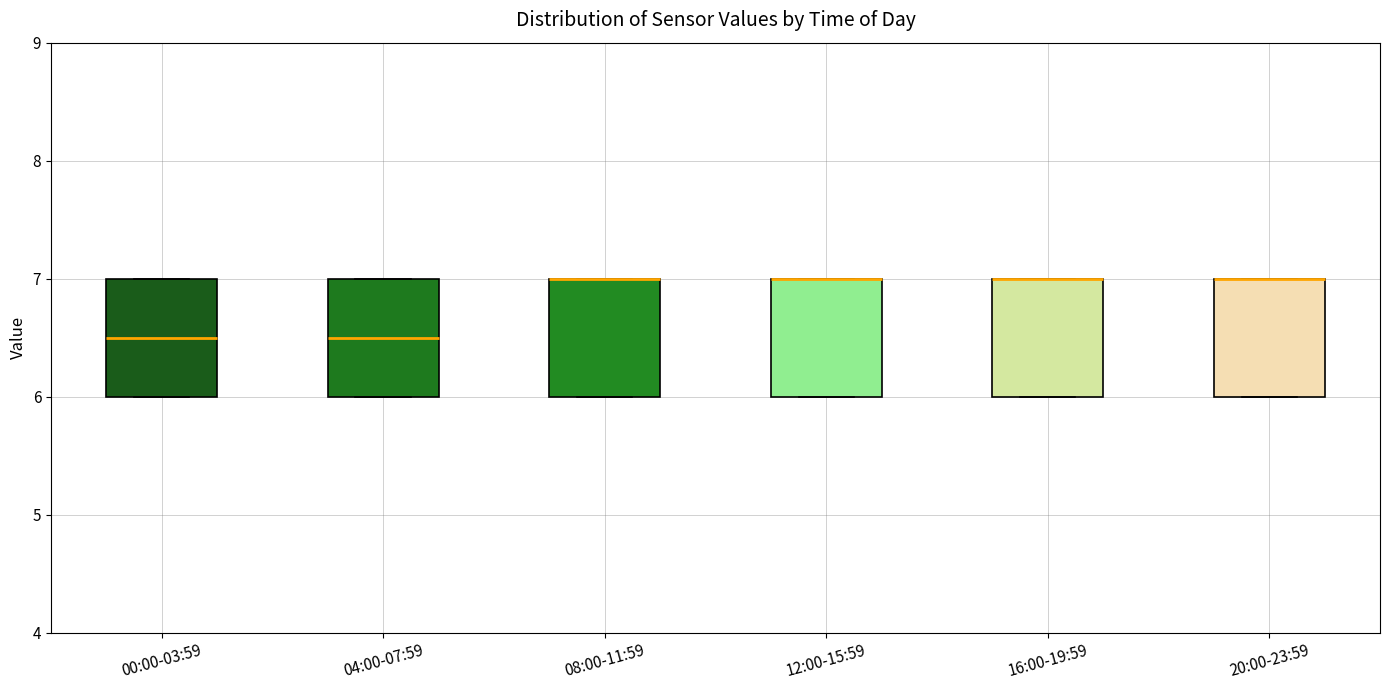

Reading left to right, transcribe this box plot: for each box, give where its median line is, the range the box spans, and where its two whiskers end, as read against the y-axis. The values are not printed on the chart, so give them approximately, as read against the axis.

00:00-03:59: median 6.5, box 6.0 to 7.0, whiskers 6.0 to 7.0
04:00-07:59: median 6.5, box 6.0 to 7.0, whiskers 6.0 to 7.0
08:00-11:59: median 7.0 (drawn on the box's upper edge), box 6.0 to 7.0, whiskers 6.0 to 7.0
12:00-15:59: median 7.0 (drawn on the box's upper edge), box 6.0 to 7.0, whiskers 6.0 to 7.0
16:00-19:59: median 7.0 (drawn on the box's upper edge), box 6.0 to 7.0, whiskers 6.0 to 7.0
20:00-23:59: median 7.0 (drawn on the box's upper edge), box 6.0 to 7.0, whiskers 6.0 to 7.0